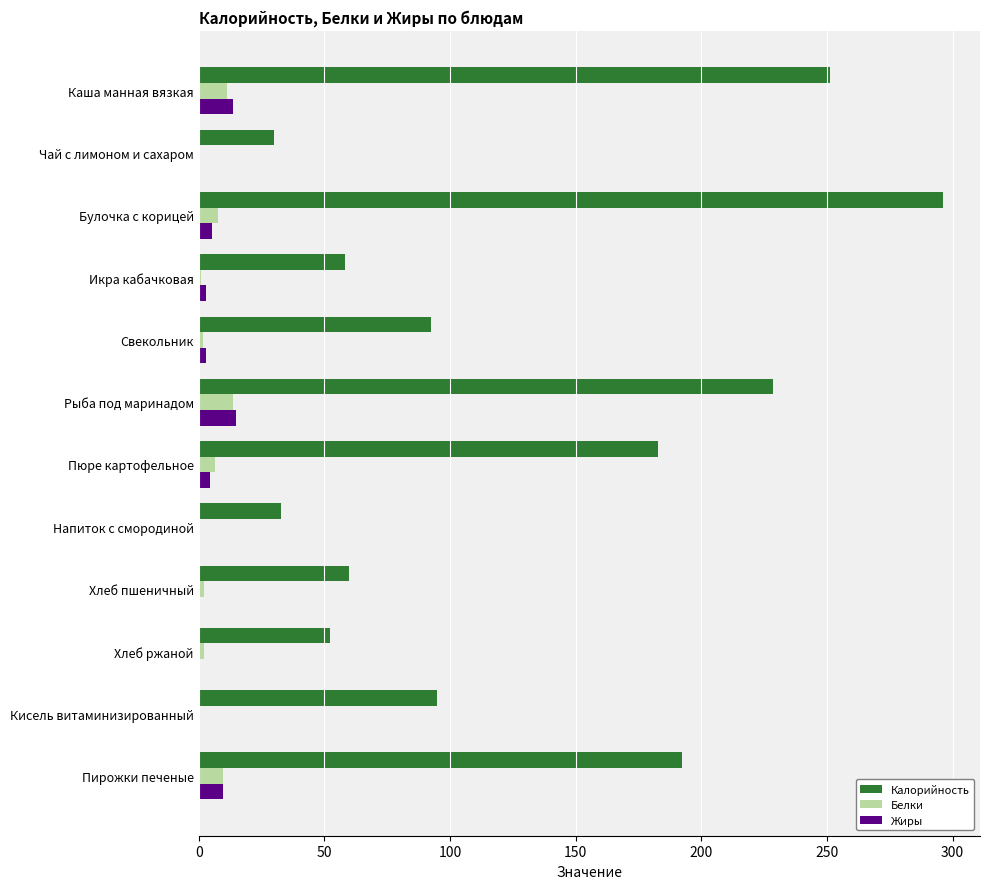

What is the approximate value of Белки at Каша манная вязкая?

11.3